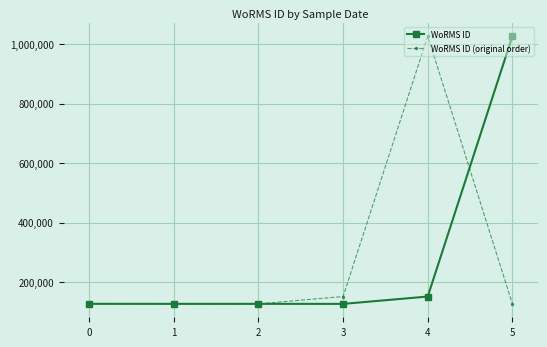

Which series changed the most between 2 and 5?

WoRMS ID